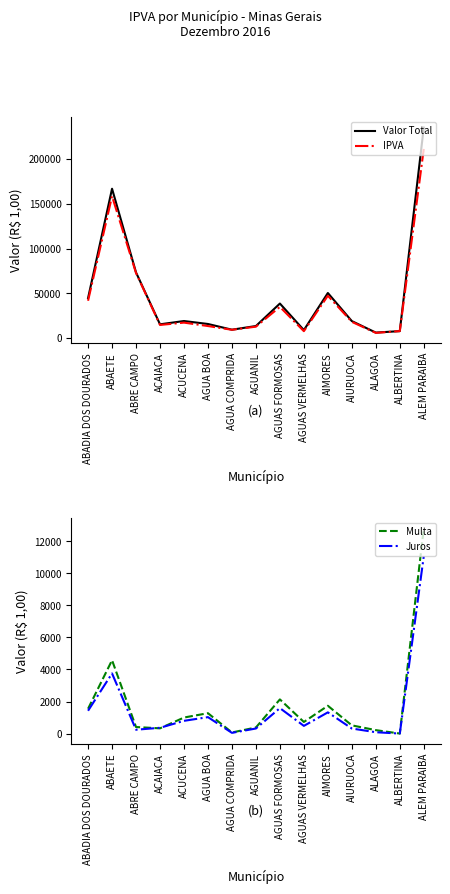

Reading left to right, what are all the values shown in this chart?

Valor Total: 44779.7	166872.1	73436.1	15475.4	19171.5	15856.0	9484.4	13572.0	38687.4	9020.6	50471.9	19080.5	6245.1	7894.7	235168.8
IPVA: 41805.8	158540.0	72787.5	14787.9	17376.4	13558.2	9372.3	12876.5	34966.2	7817.5	47412.7	18253.1	5947.4	7894.7	211280.4
Multa: 1549.8	4578.3	408.1	326.9	1000.5	1272.1	67.3	379.4	2132.4	723.7	1735.4	512.0	214.2	0.0	12814.9
Juros: 1424.2	3753.8	240.5	360.6	794.7	1025.7	44.8	316.1	1588.8	479.4	1323.8	315.5	83.5	0.0	11073.5